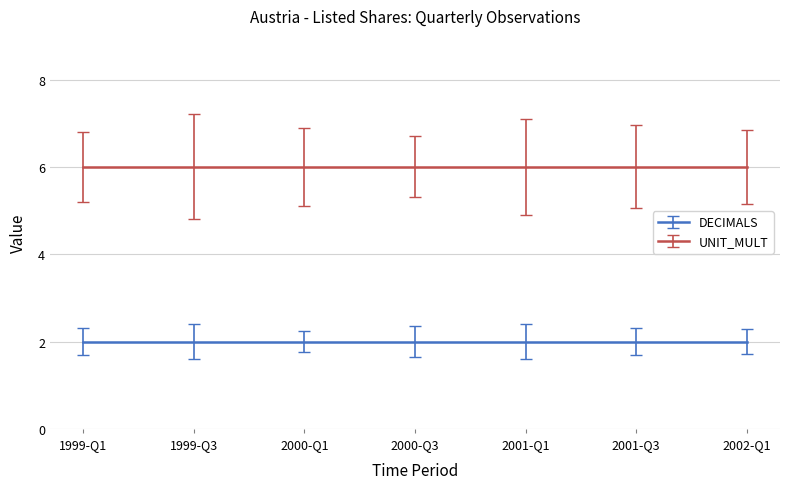

Rank the categories by UNIT_MULT value from highest to lowest.

1999-Q1, 1999-Q3, 2000-Q1, 2000-Q3, 2001-Q1, 2001-Q3, 2002-Q1